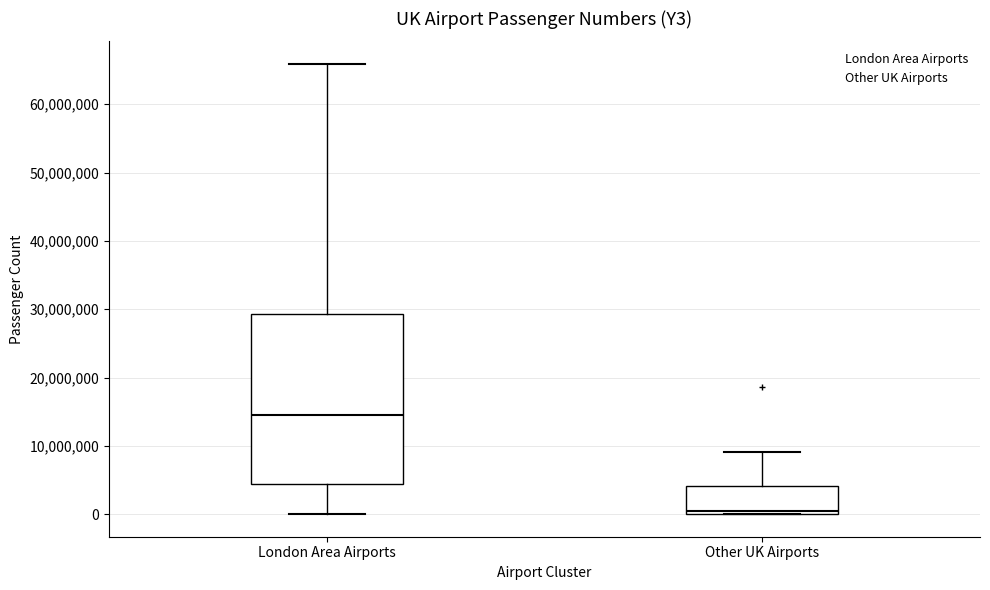

Which box's median line is the highest?

London Area Airports